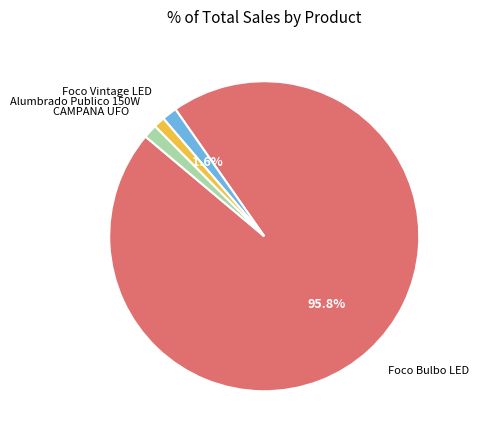

Which slice is the largest?

Foco Bulbo LED